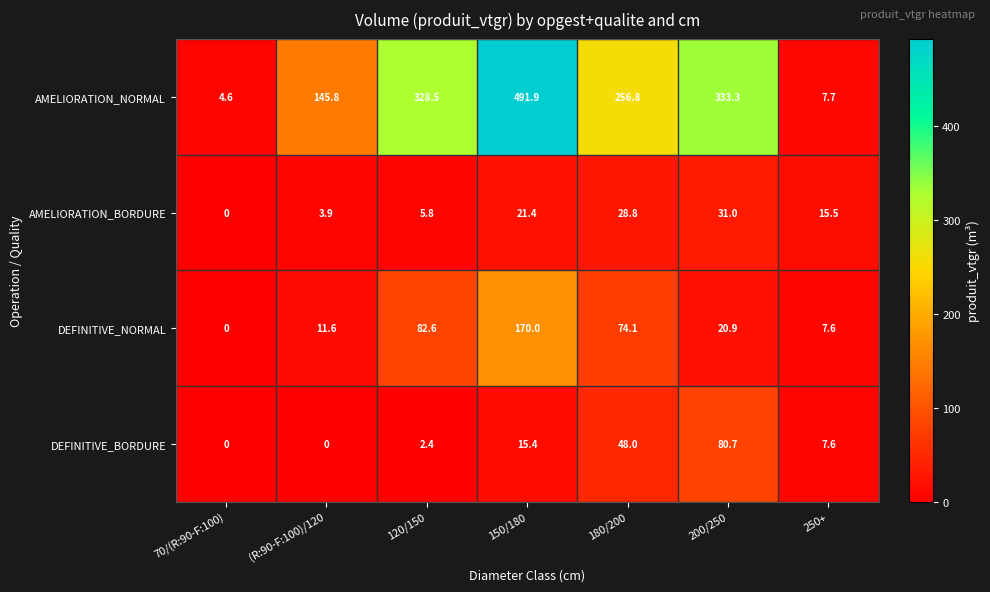

Rank the series by their maximum value, from highest to lowest.

AMELIORATION_NORMAL, DEFINITIVE_NORMAL, DEFINITIVE_BORDURE, AMELIORATION_BORDURE